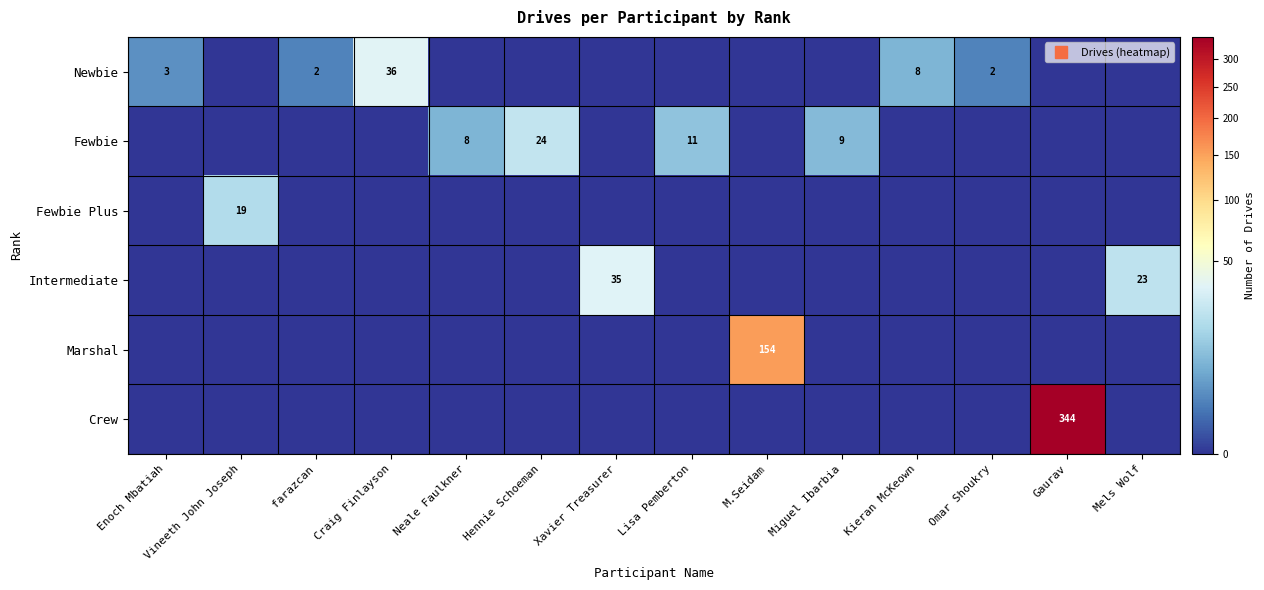

What is the difference between the highest and lowest values at Mels Wolf?

23